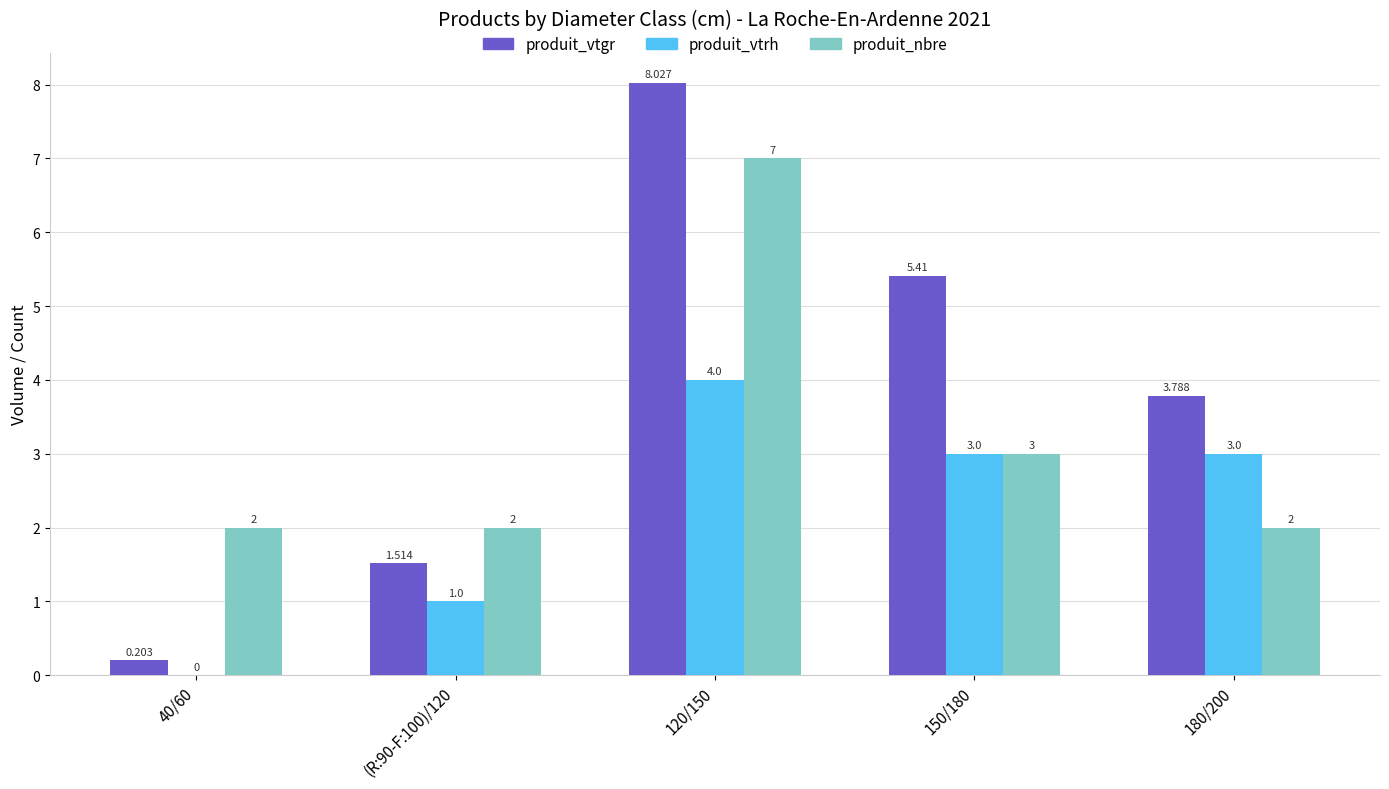

Which series changed the most between 40/60 and (R:90-F:100)/120?

produit_vtgr